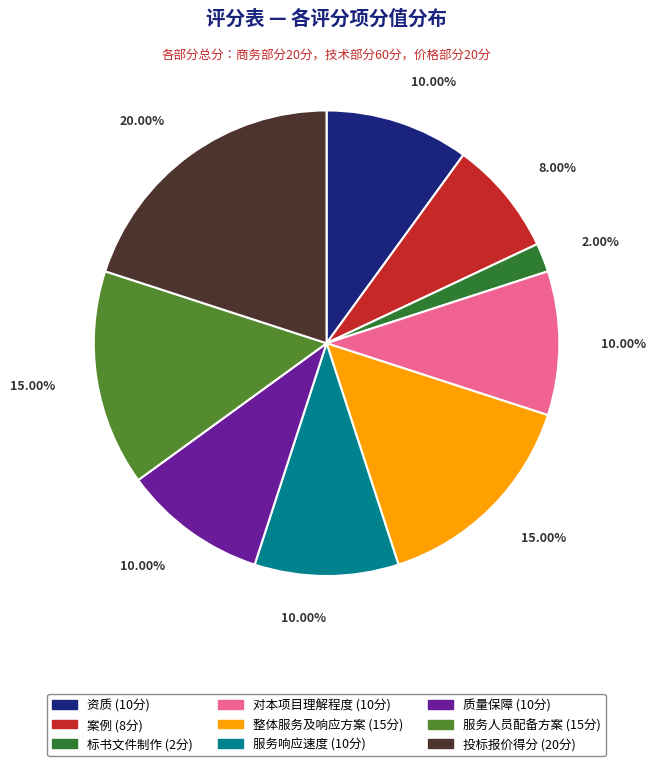

Does 服务响应速度 represent more than half of the total?

No